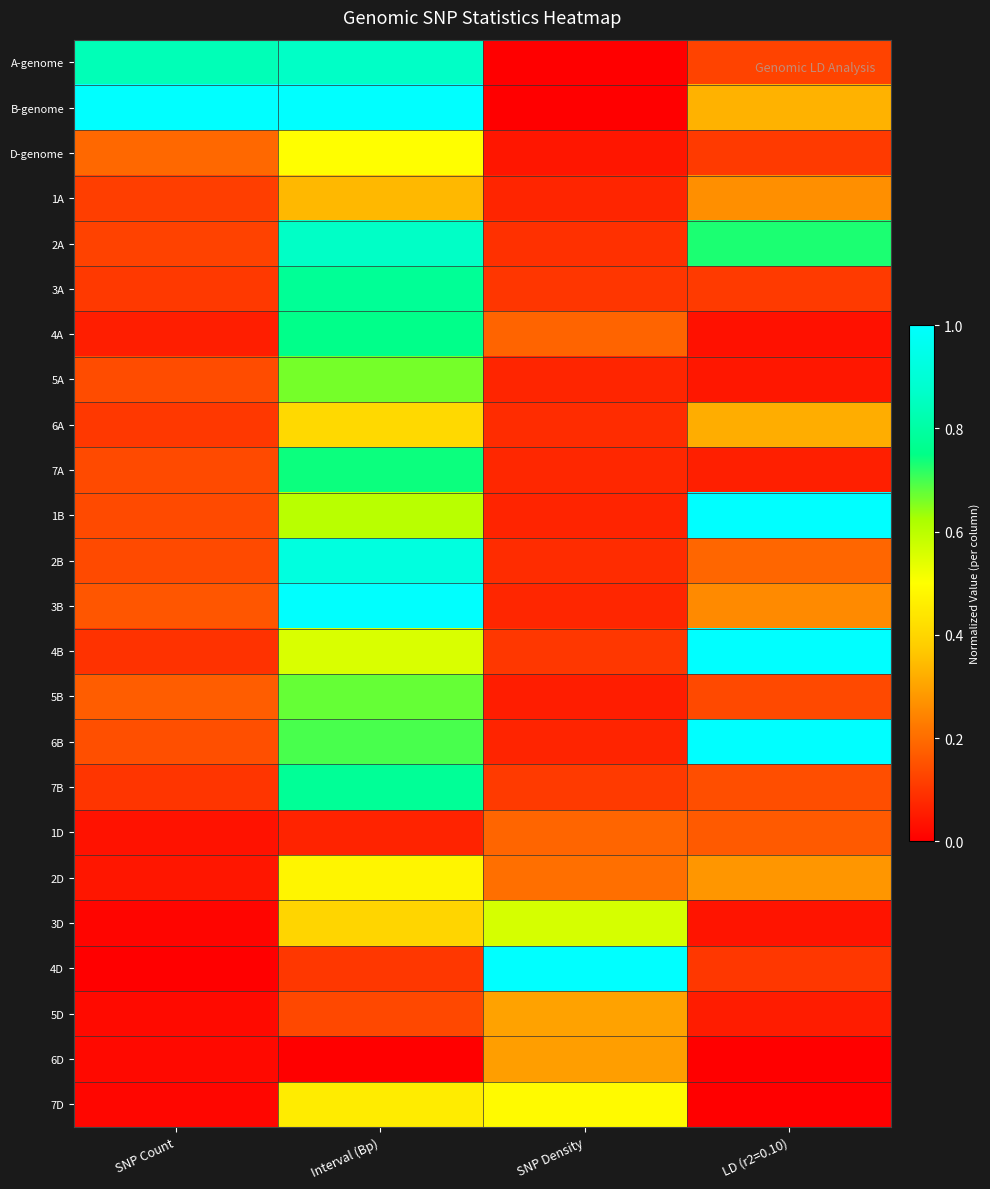

Between SNP Density and LD (r2=0.10), which is larger?

LD (r2=0.10)